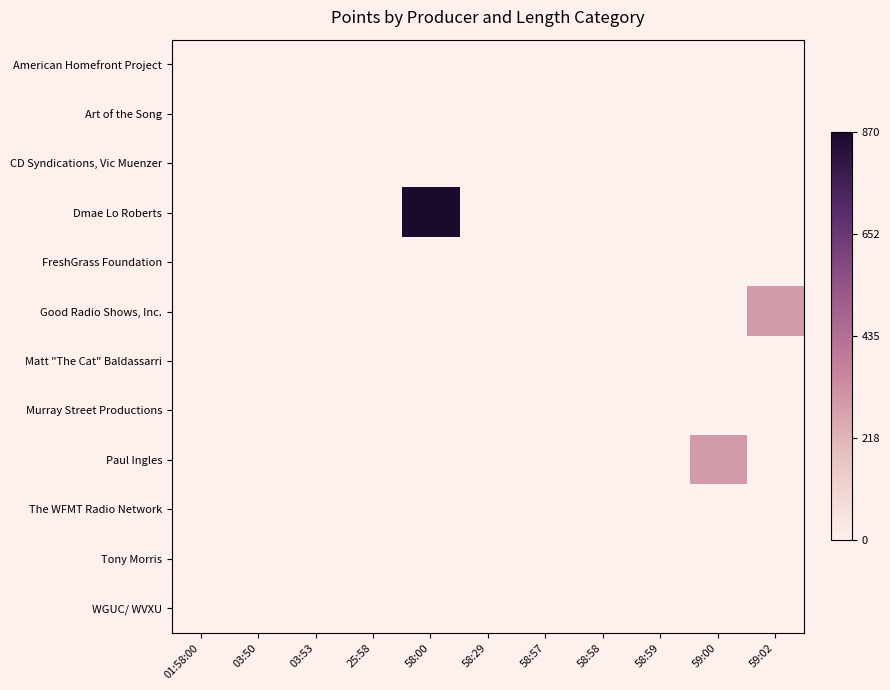

At how many categories does at least one series exceed 0?

3